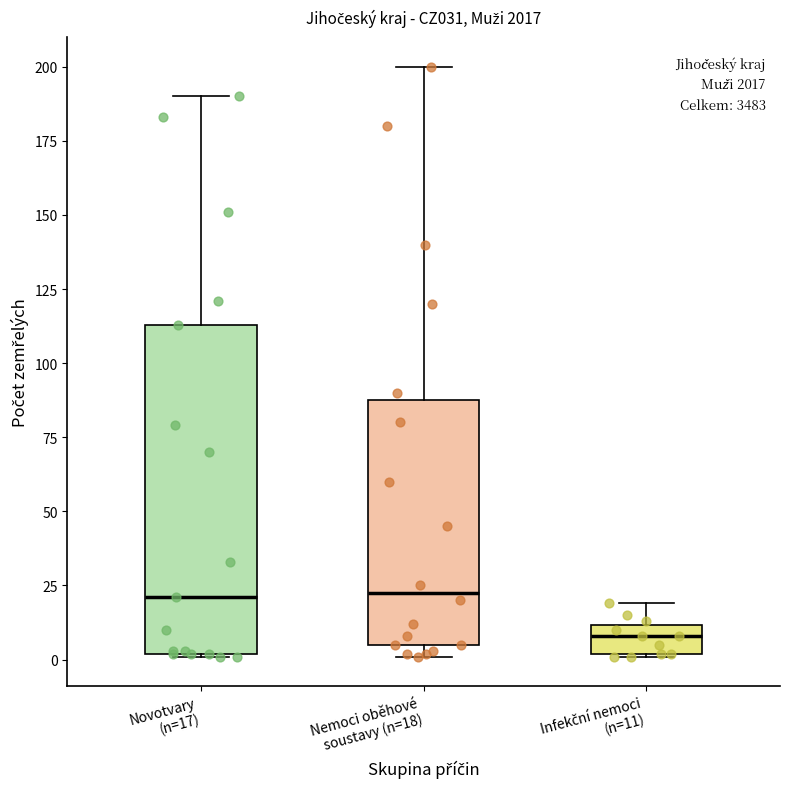

Which box is the tallest, from its lower edge to its upper edge?

Novotvary (n=17)